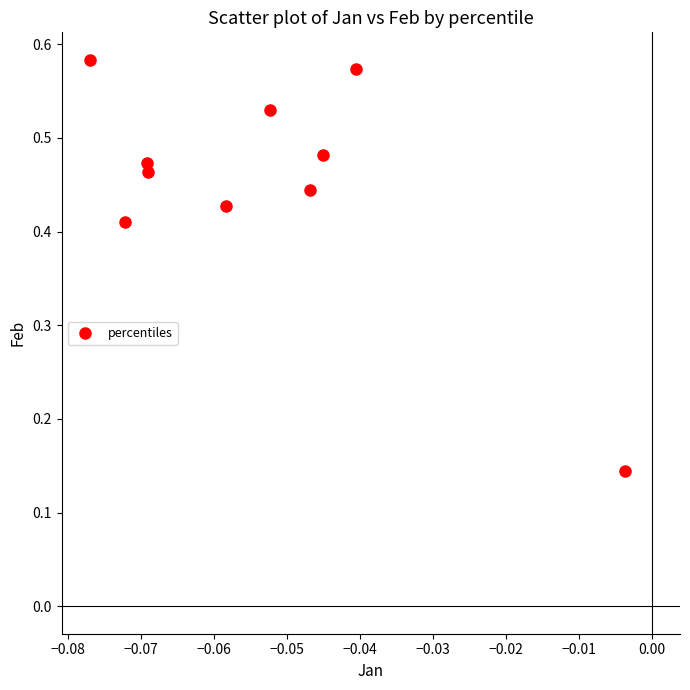

How many data points are displayed?

10